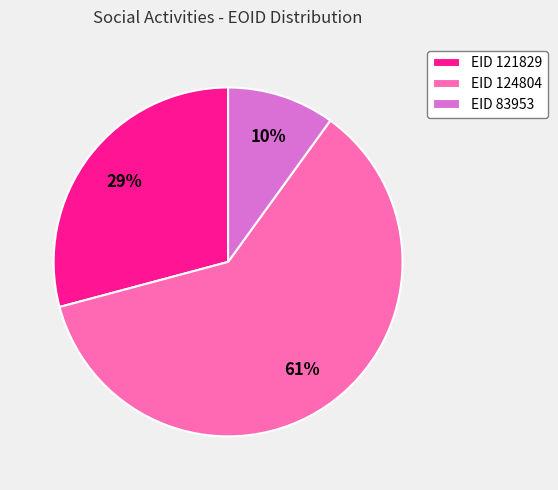

Is it true that EID 124804 is 61% of the pie?

True